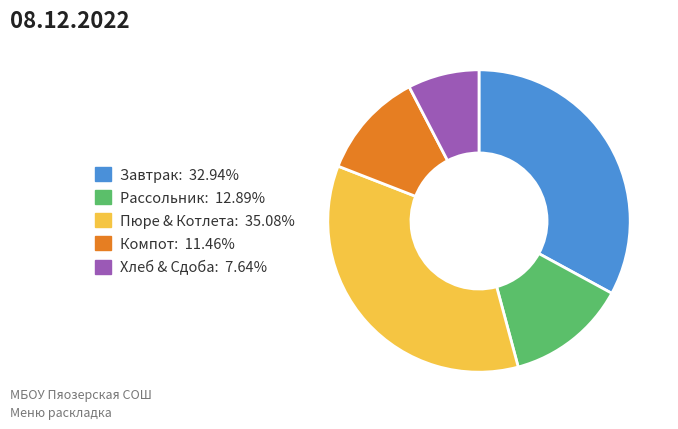

Is there any slice that represents more than half of the pie?

No